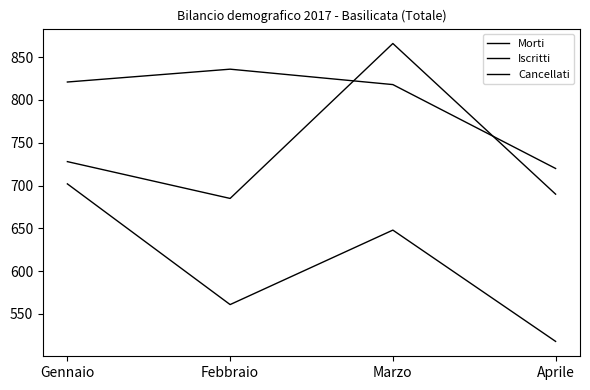

True or false: Morti and Cancellati cross at least once.

False